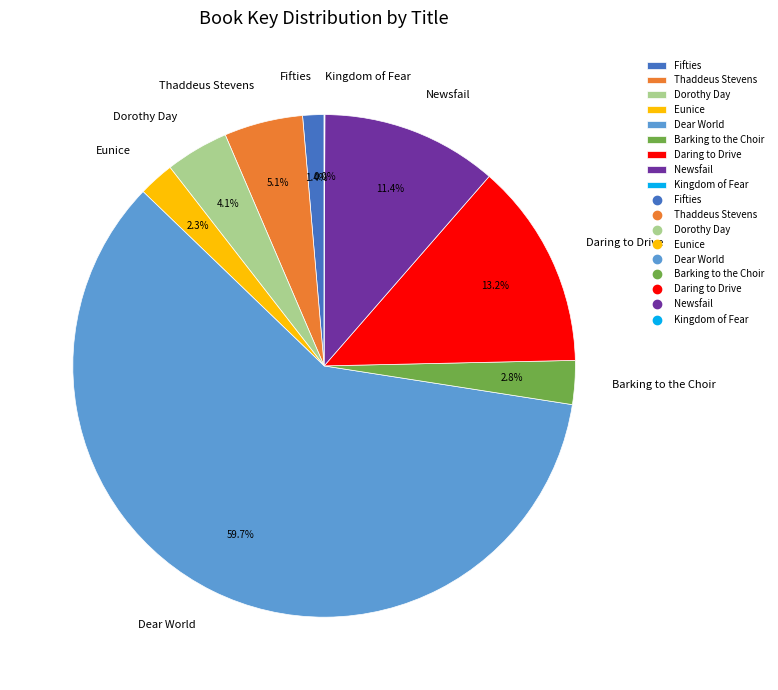

To the nearest percent, what is the difference between the largest and smallest slice percentages?

60%